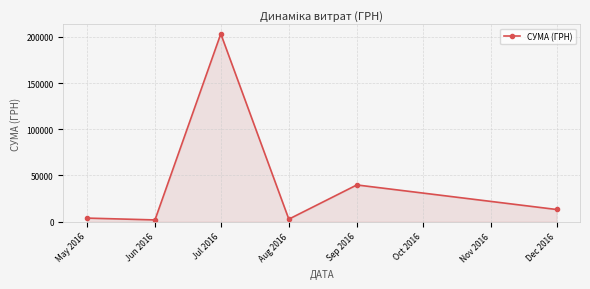

What position from the right is Sep 2016?

2